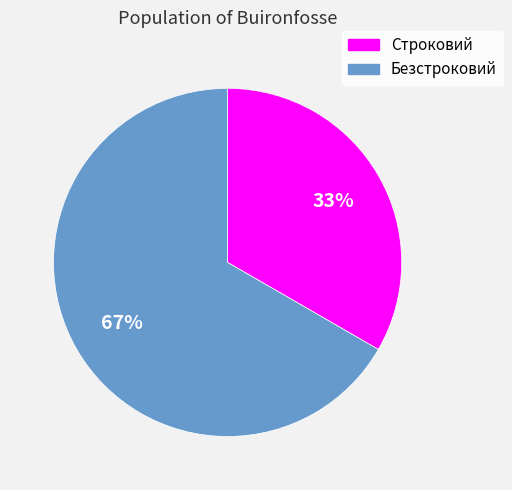

Which category has the smallest portion of the pie?

Строковий